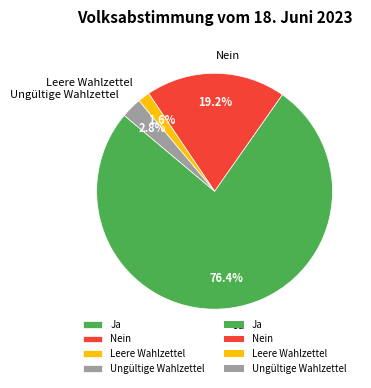

To the nearest percent, what is the average slice percentage?

25%